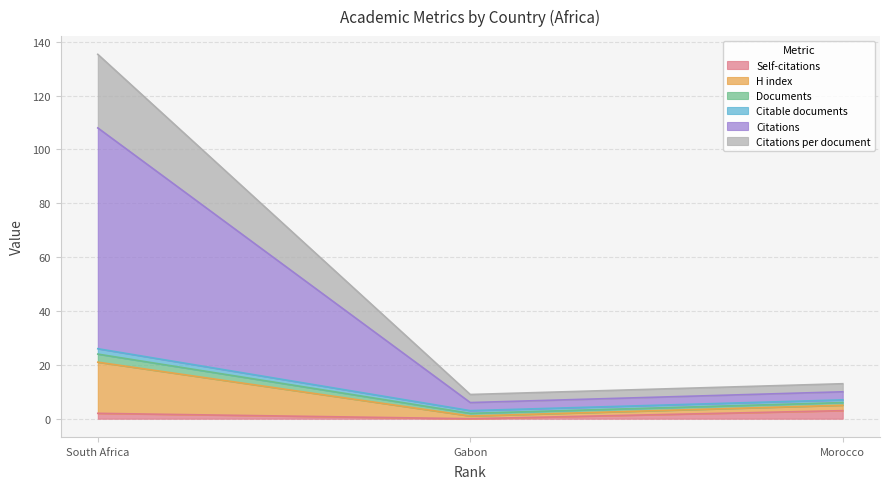

At which category is the sum across all series the highest?

South Africa